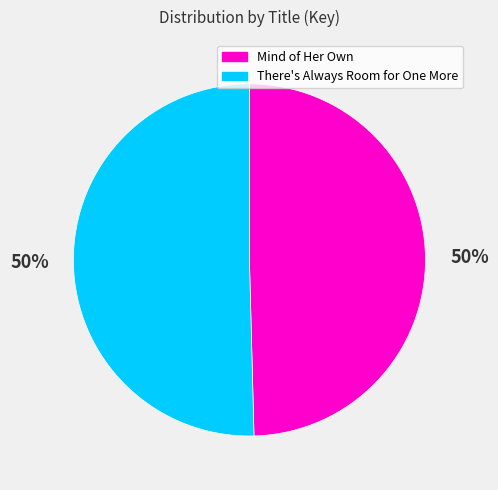

To the nearest percent, what is the average slice percentage?

50%